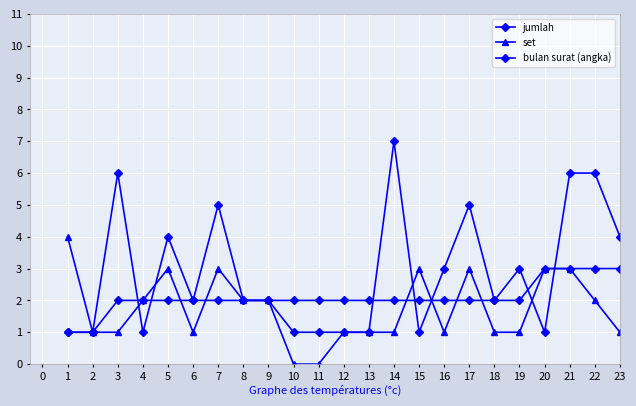

Count the number of categories in the chart.

23